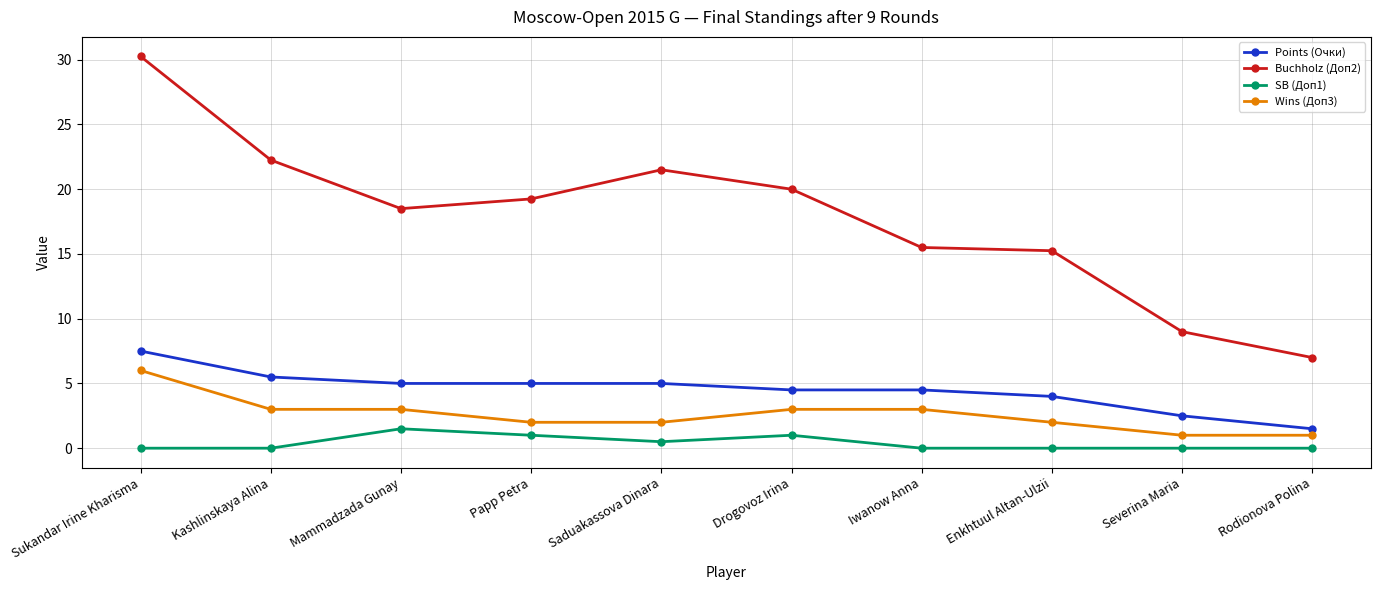

What is the difference between the maximum and minimum values in the Wins (Доп3) series?

5.0